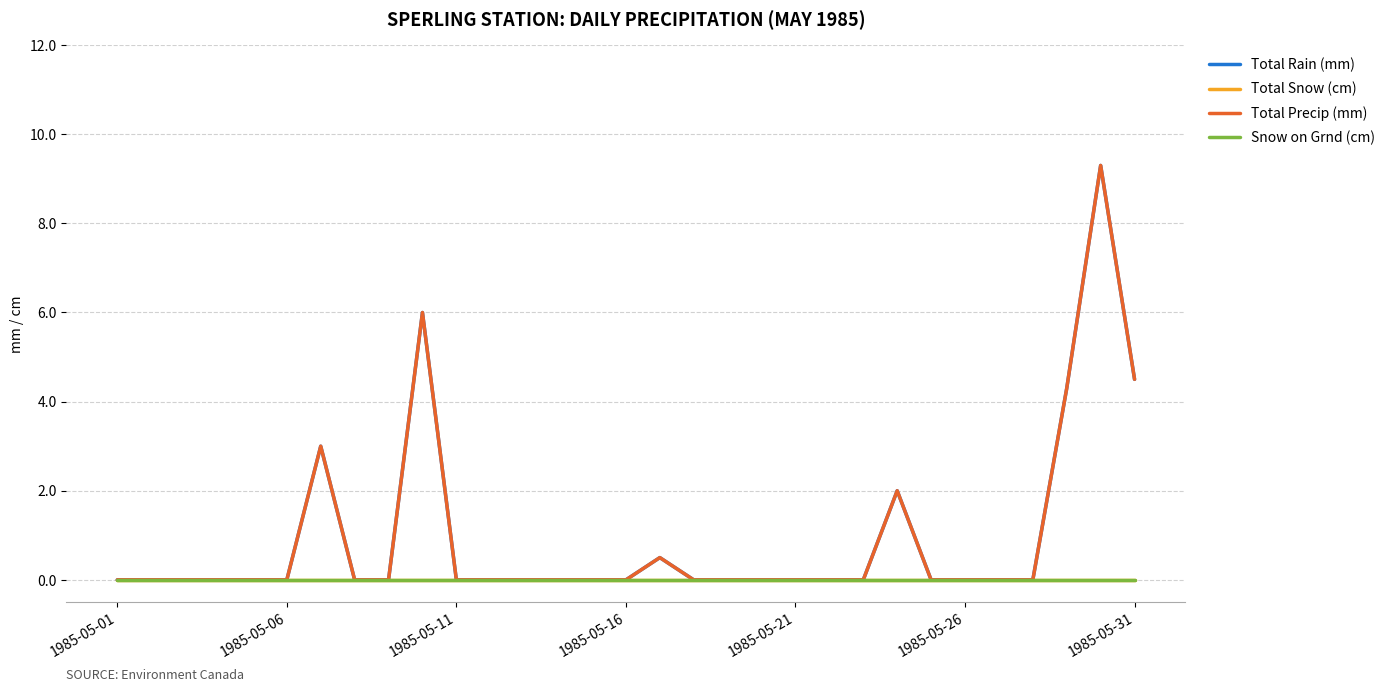

Which series has the largest total across all categories?

Total Rain (mm)